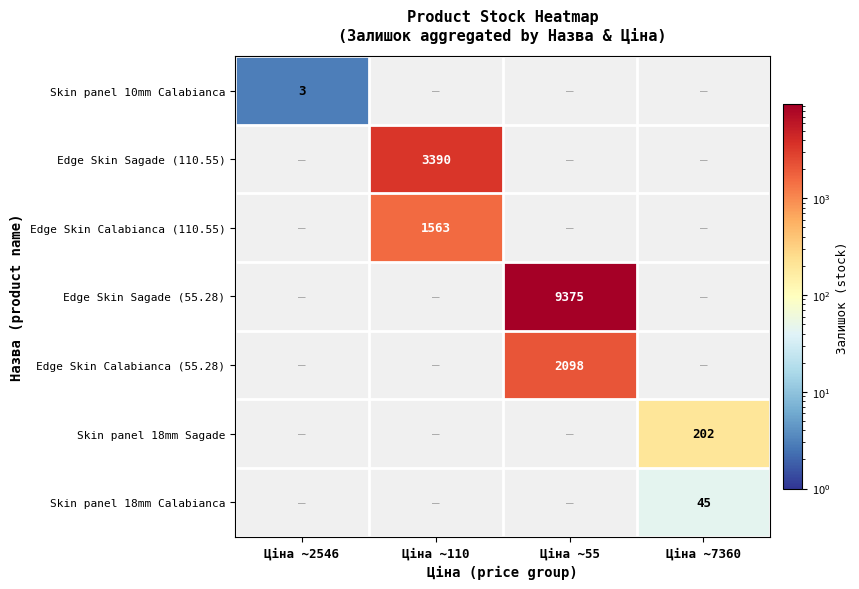

Which has a higher value, Ціна ~7360 or Ціна ~55?

Ціна ~55